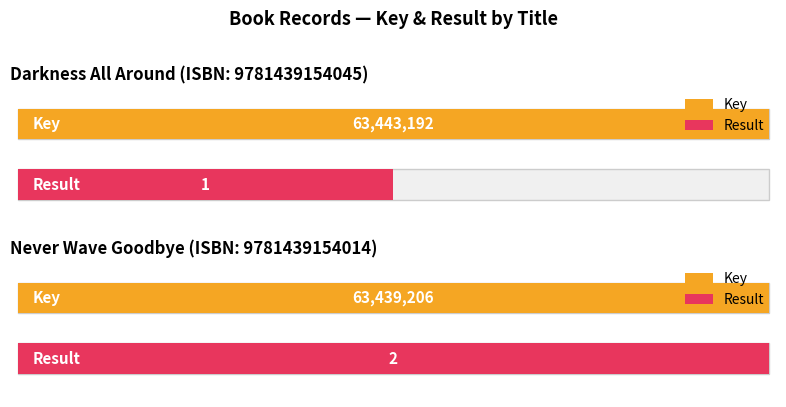

What is the total value across all series at 9781439154045 / 9781439160107?

63443193